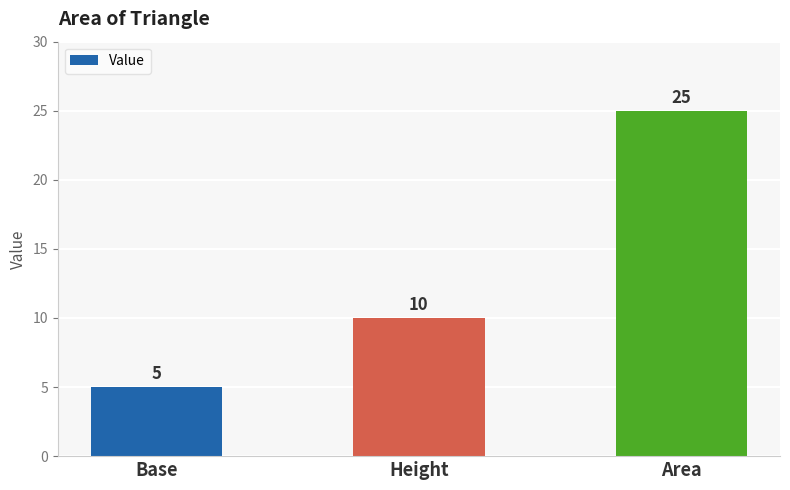

What is the label of the 3rd bar from the left?

Area